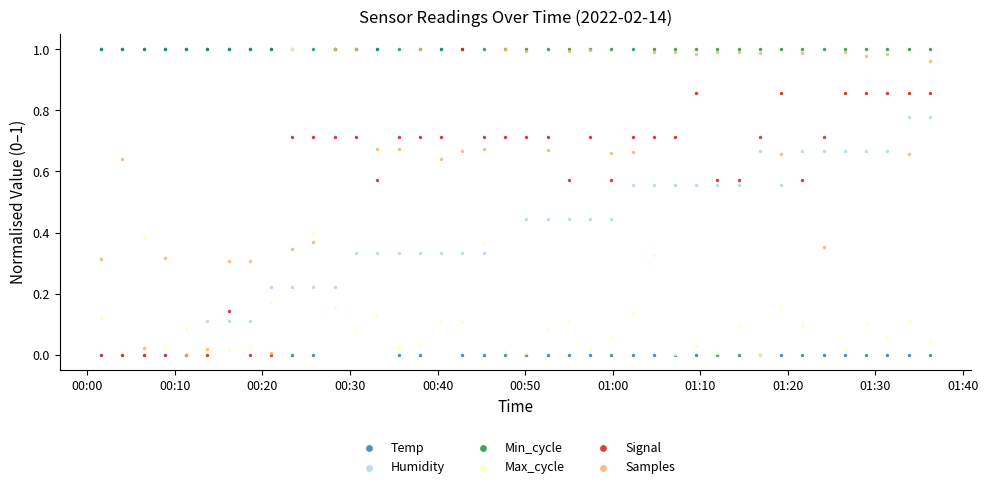

What are all the series names shown in the legend?

Temp, Humidity, Min_cycle, Max_cycle, Signal, Samples